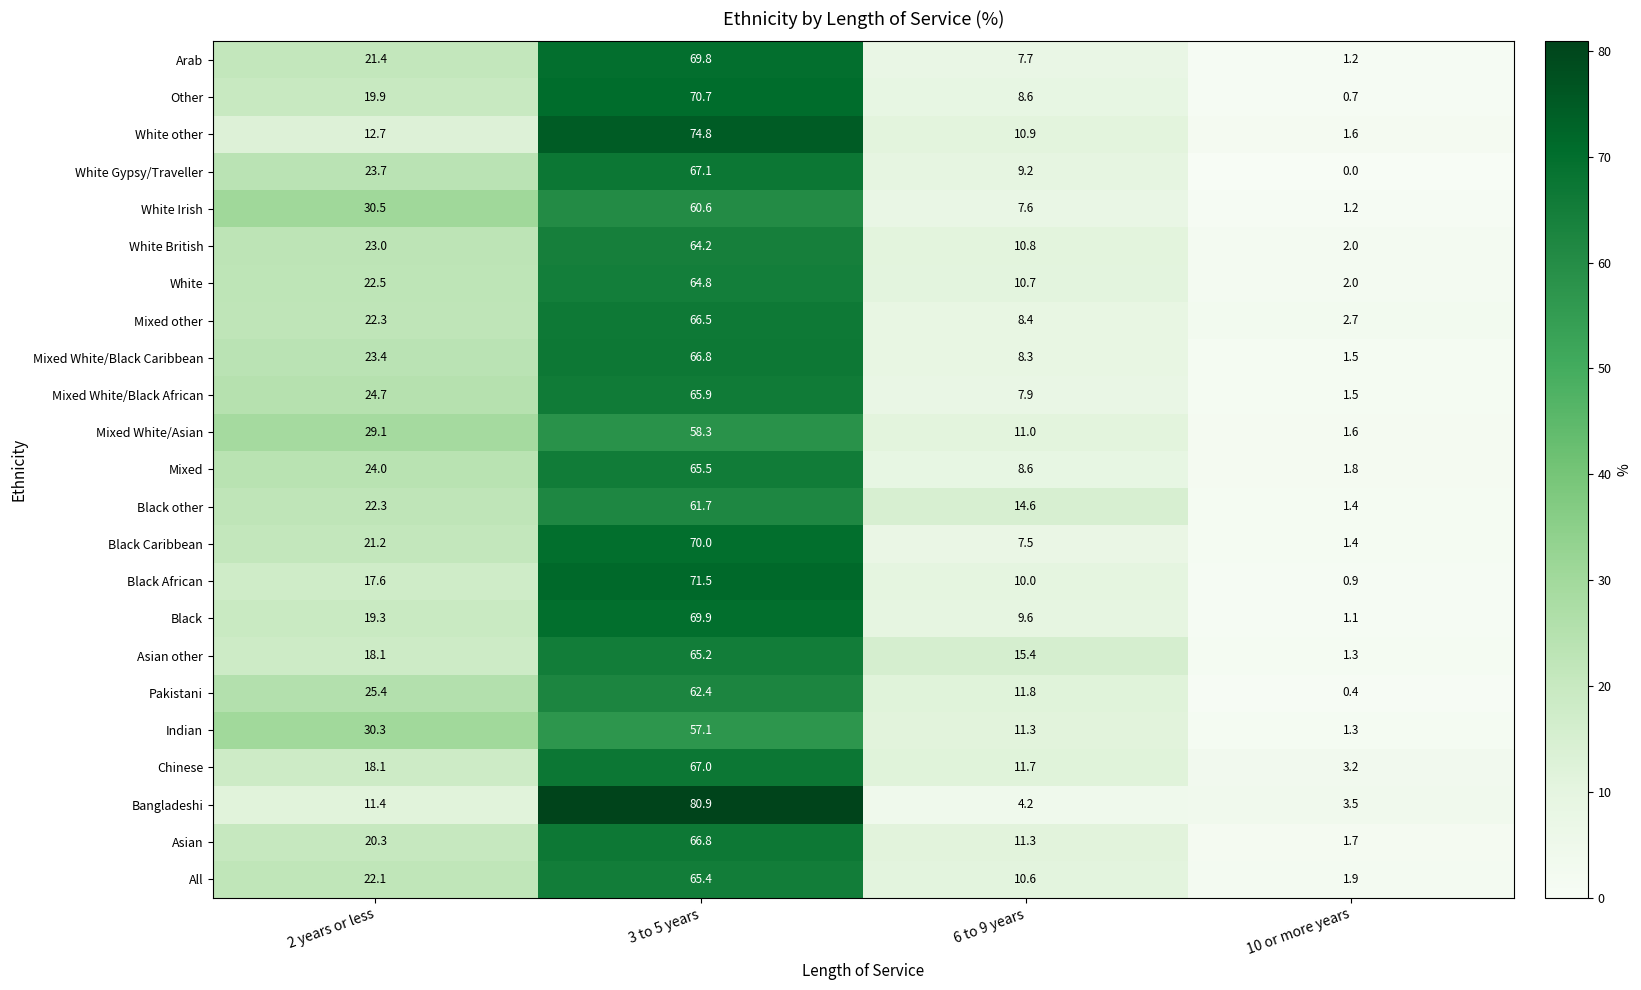

What value does the Black Caribbean series have at 3 to 5 years?

70.0